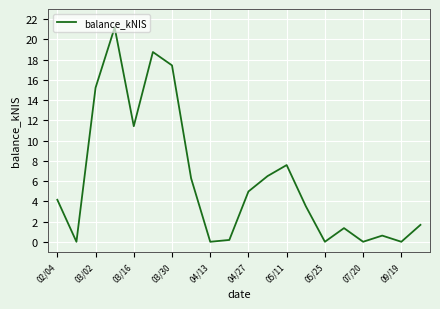

What is the average value?

6.0